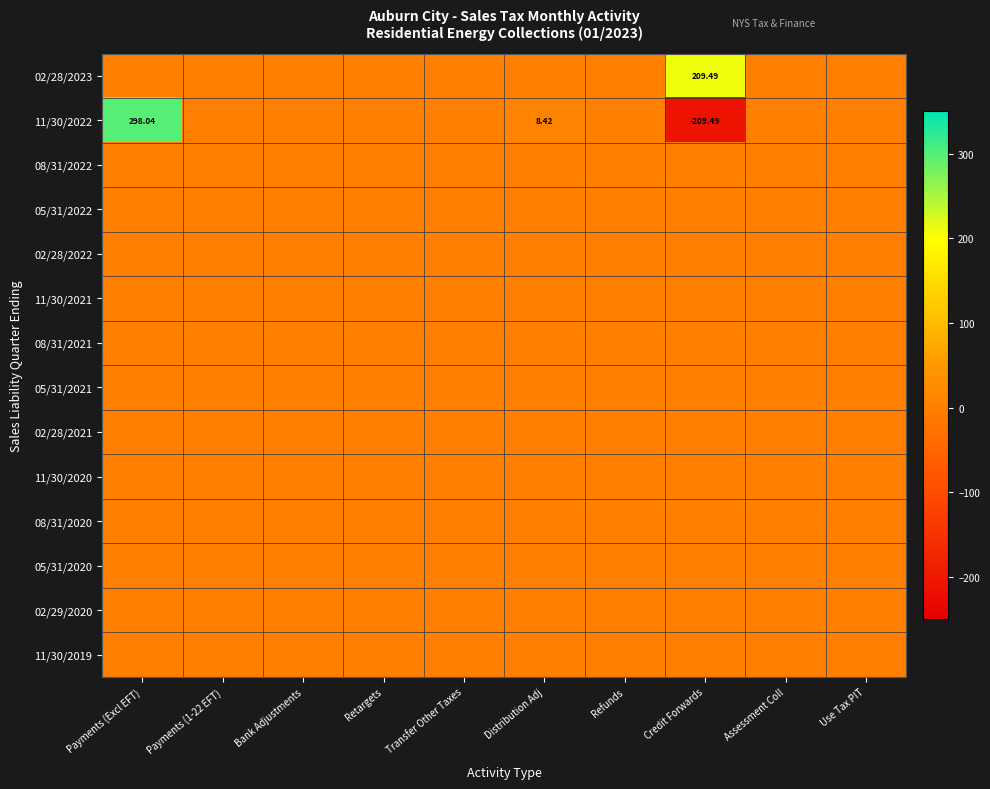

Is it true that 02/28/2023 equals 0.0 at Transfer Other Taxes?

True